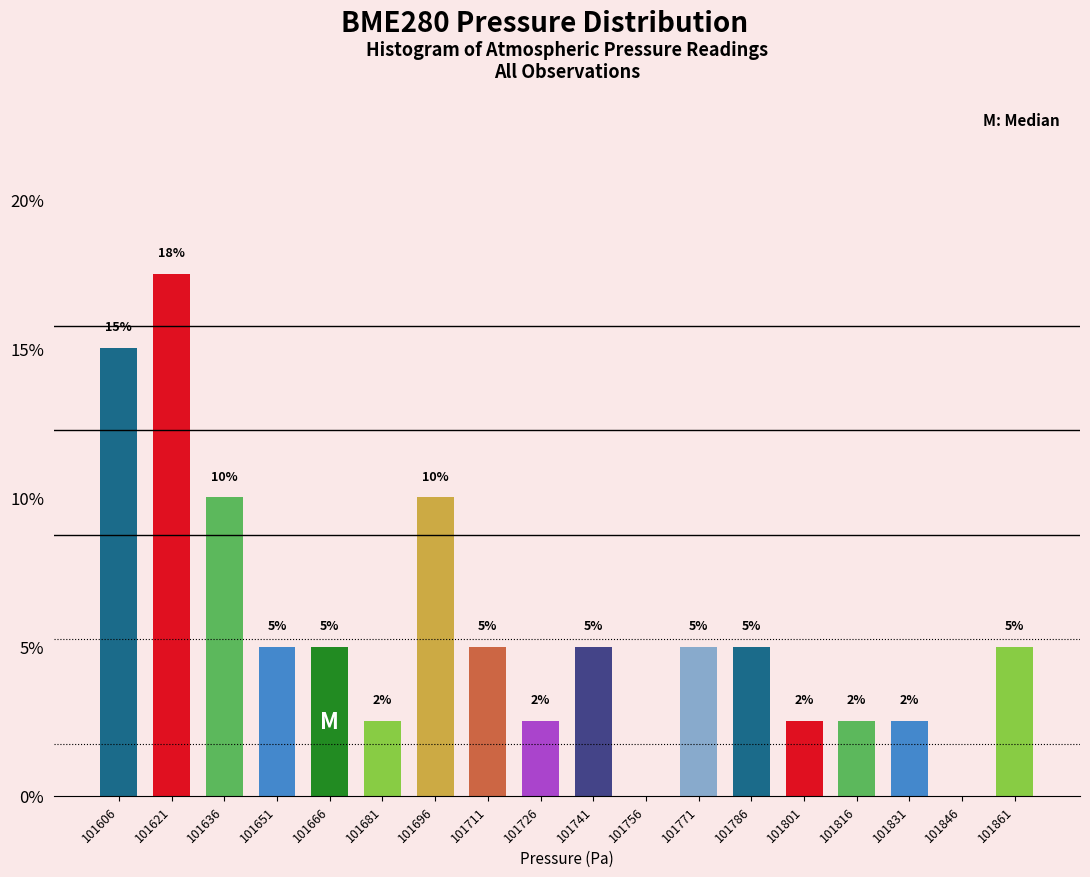

What is the maximum value shown in the chart?

17.5